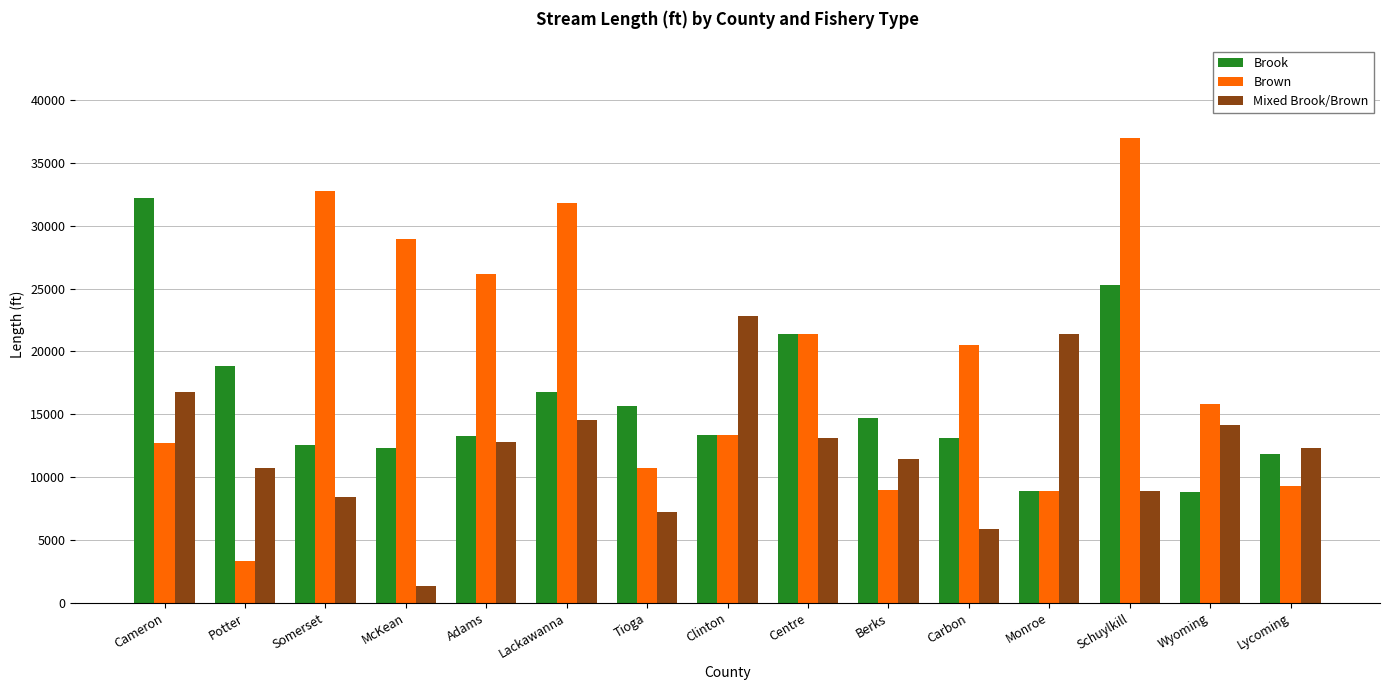

What is the spread (max minus min) of values at Wyoming?

6976.5